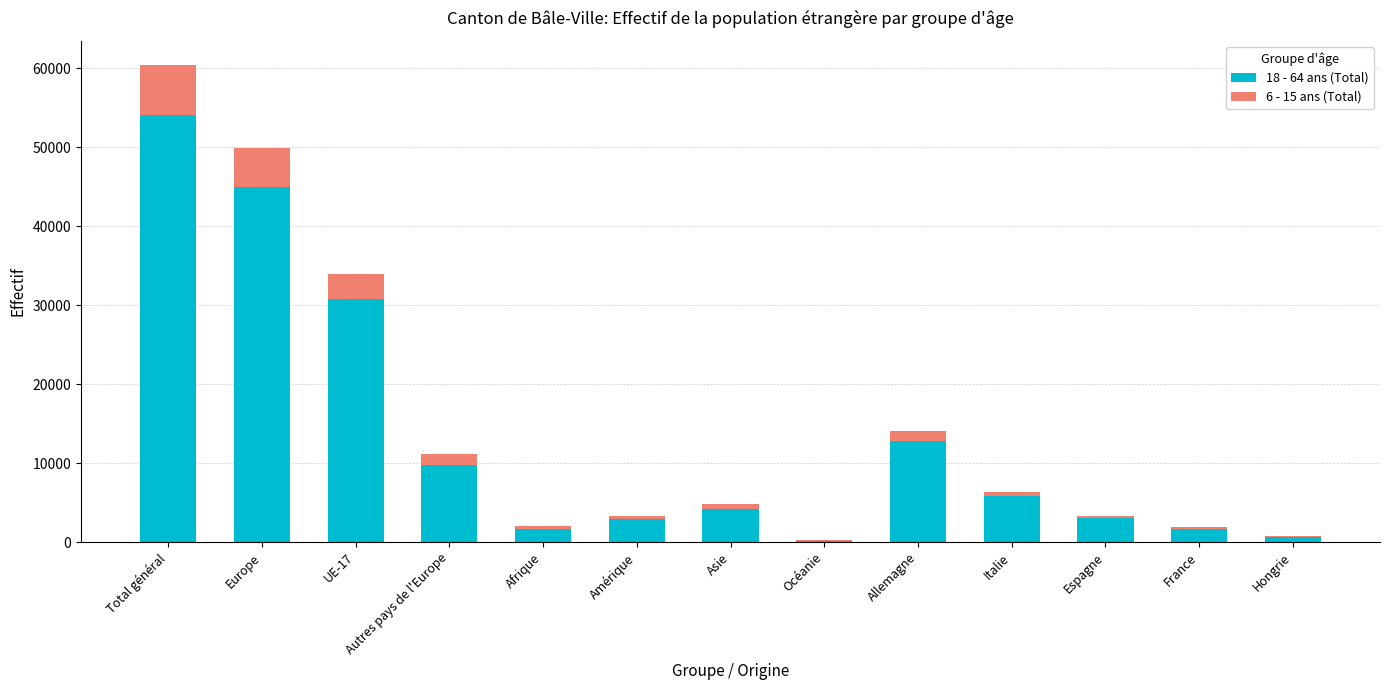

True or false: 18 - 64 ans (Total) has a value of 9753 at Autres pays de l'Europe.

True